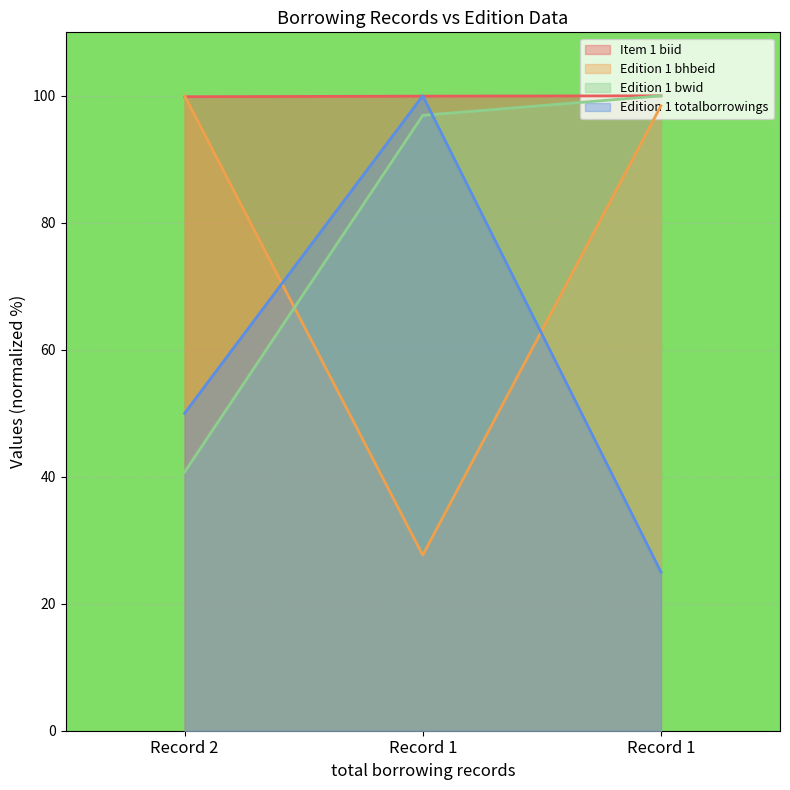

At which category is the sum across all series the highest?

Record 1